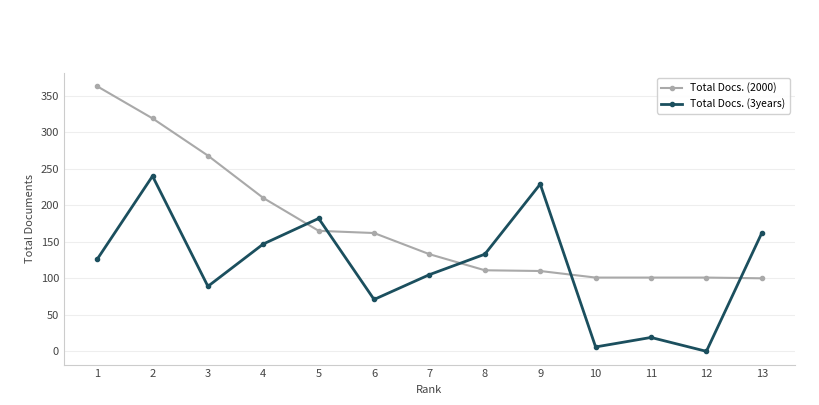

What are all the series names shown in the legend?

Total Docs. (2000), Total Docs. (3years)